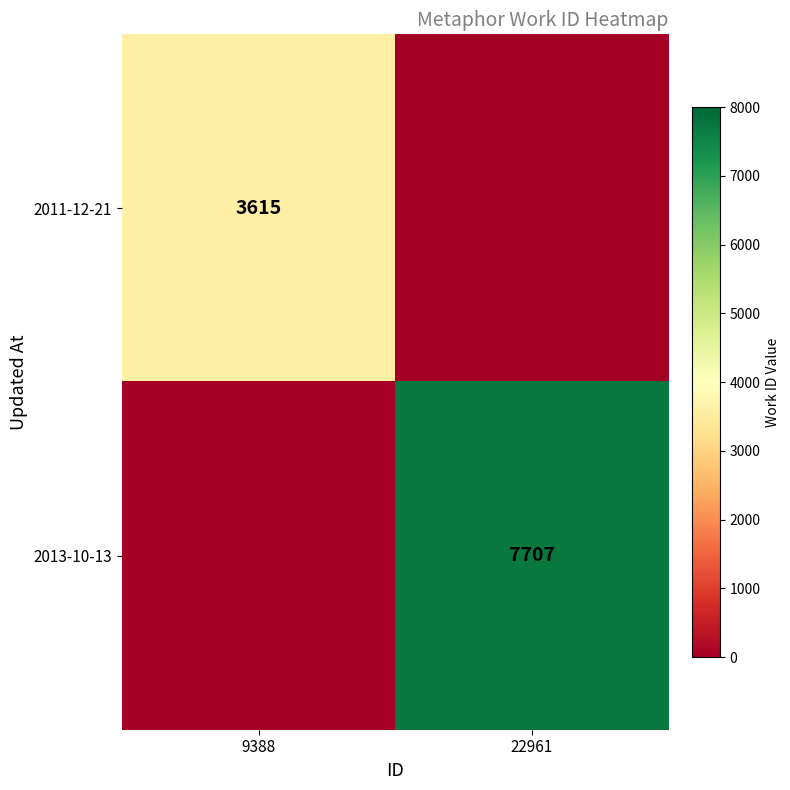

The value of 2013-10-13 at 22961 is 7707. True or false?

True